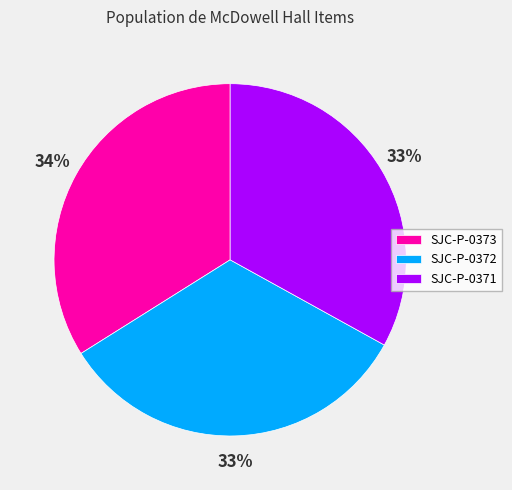

Do SJC-P-0373 and SJC-P-0371 together represent more than half of the pie?

Yes